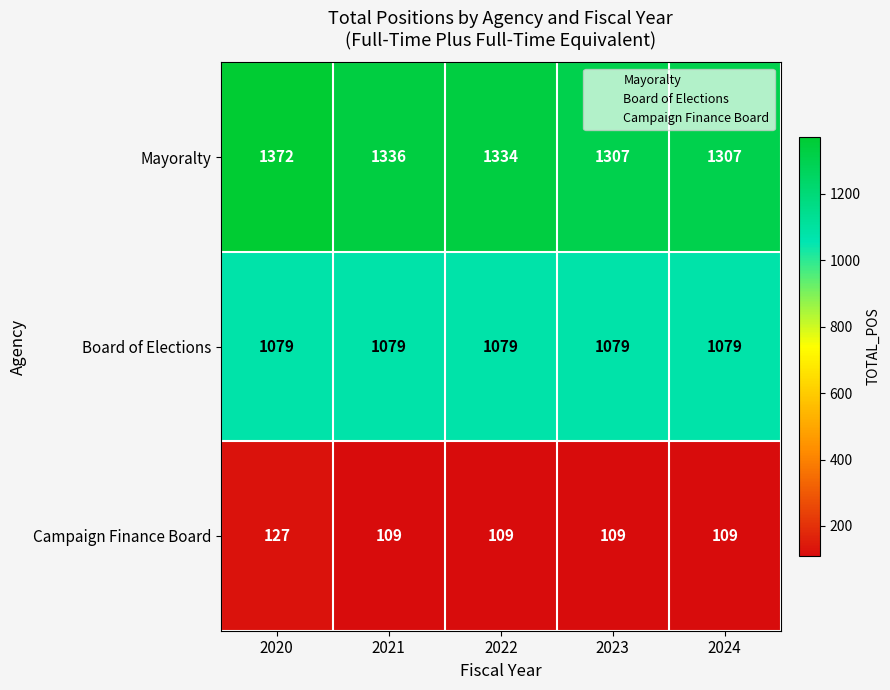

Reading left to right, transcribe all the data shown in this chart.

Mayoralty: 2020=1372	2021=1336	2022=1334	2023=1307	2024=1307
Board of Elections: 2020=1079	2021=1079	2022=1079	2023=1079	2024=1079
Campaign Finance Board: 2020=127	2021=109	2022=109	2023=109	2024=109